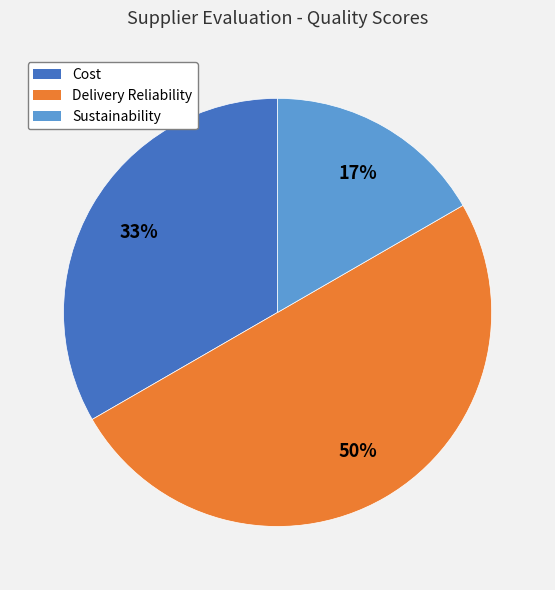

To the nearest percent, what is the average slice percentage?

33%